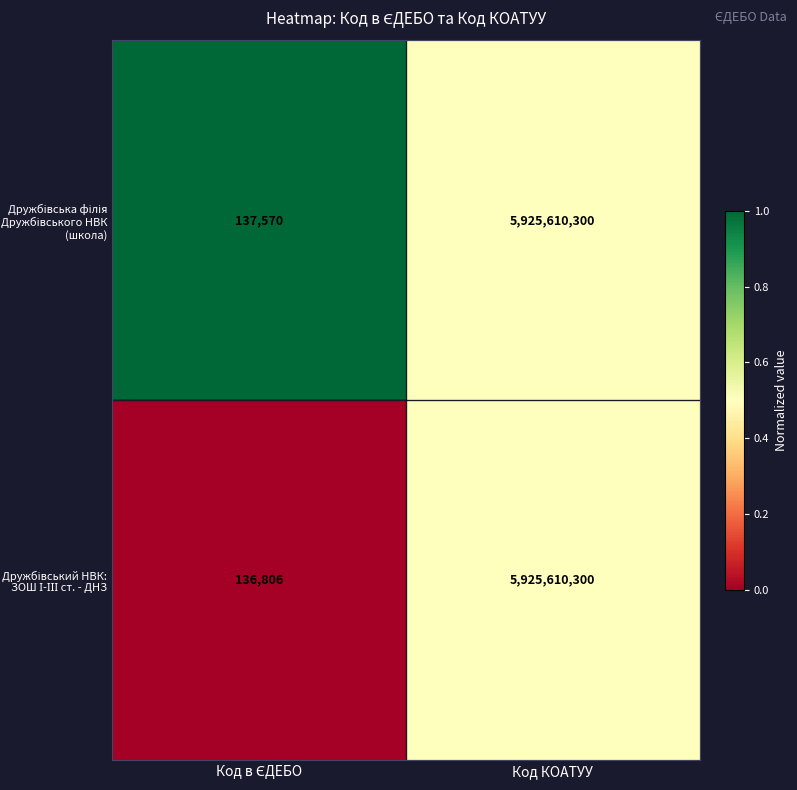

What is the total value across all series at Код КОАТУУ?

11851220600